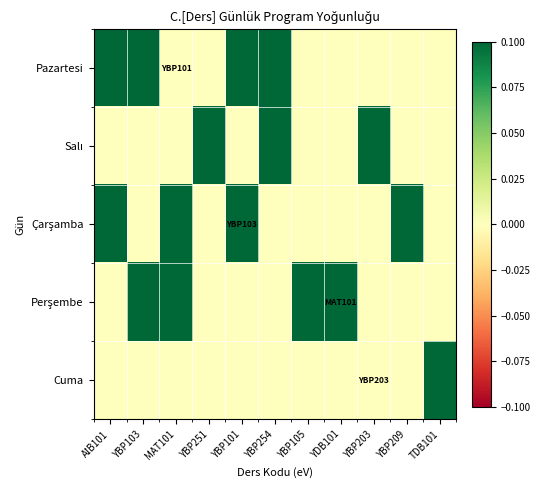

What is the difference between the highest and lowest values at YBP101?

1.0